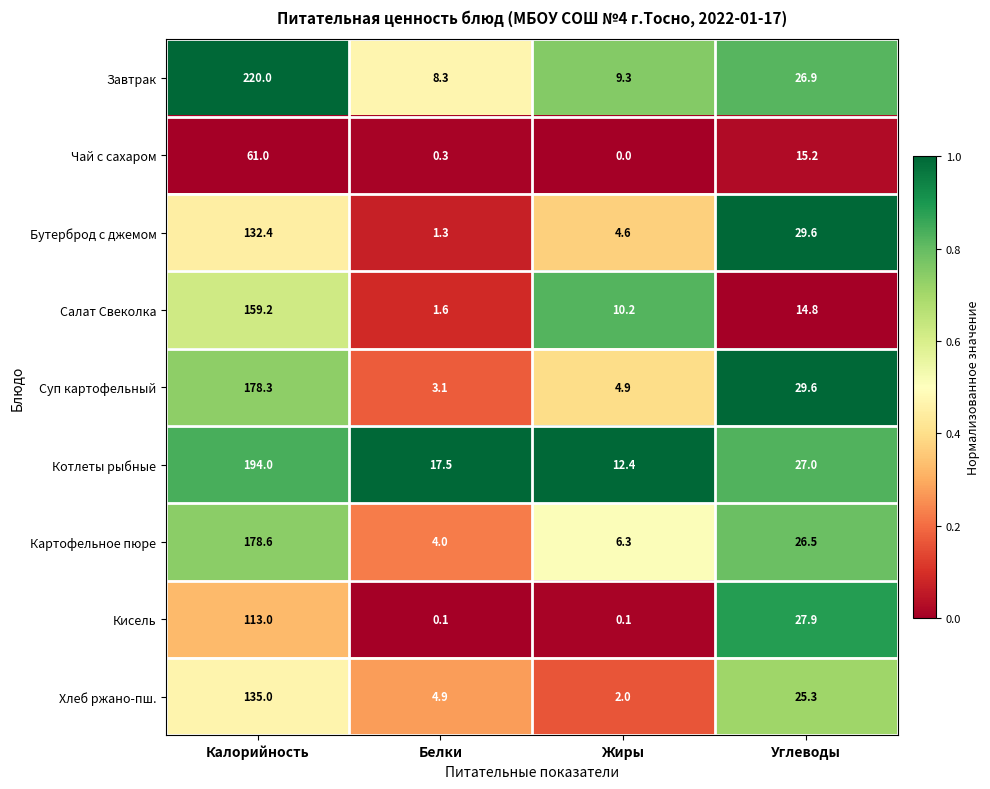

Rank the series by their maximum value, from lowest to highest.

Чай с сахаром, Кисель, Бутерброд с джемом, Хлеб ржано-пш., Салат Свеколка, Суп картофельный, Картофельное пюре, Котлеты рыбные, Завтрак